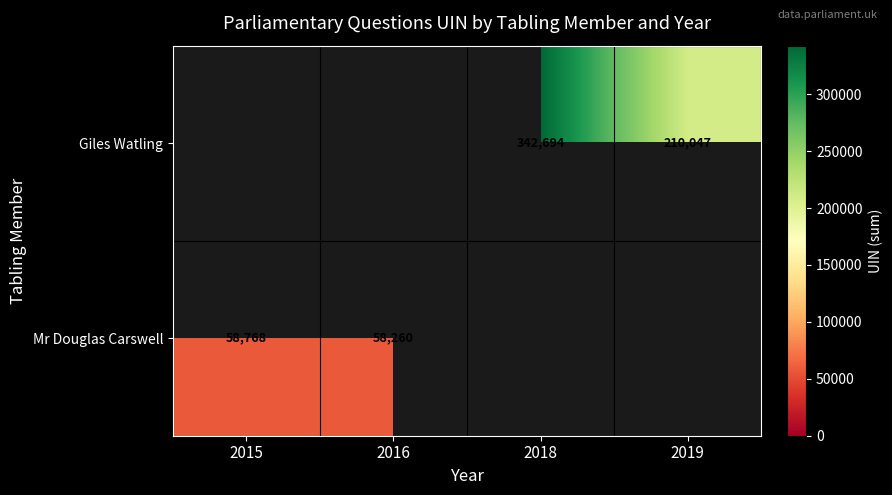

Rank the categories by Mr Douglas Carswell value from lowest to highest.

2016, 2018, 2019, 2015